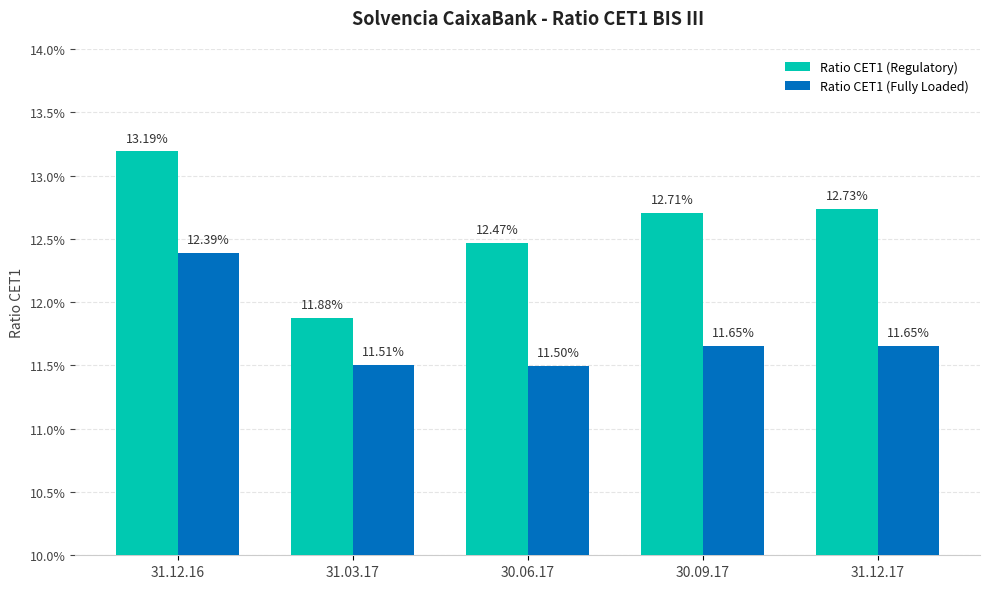

Are the bars grouped side by side (vs. stacked)?

Yes